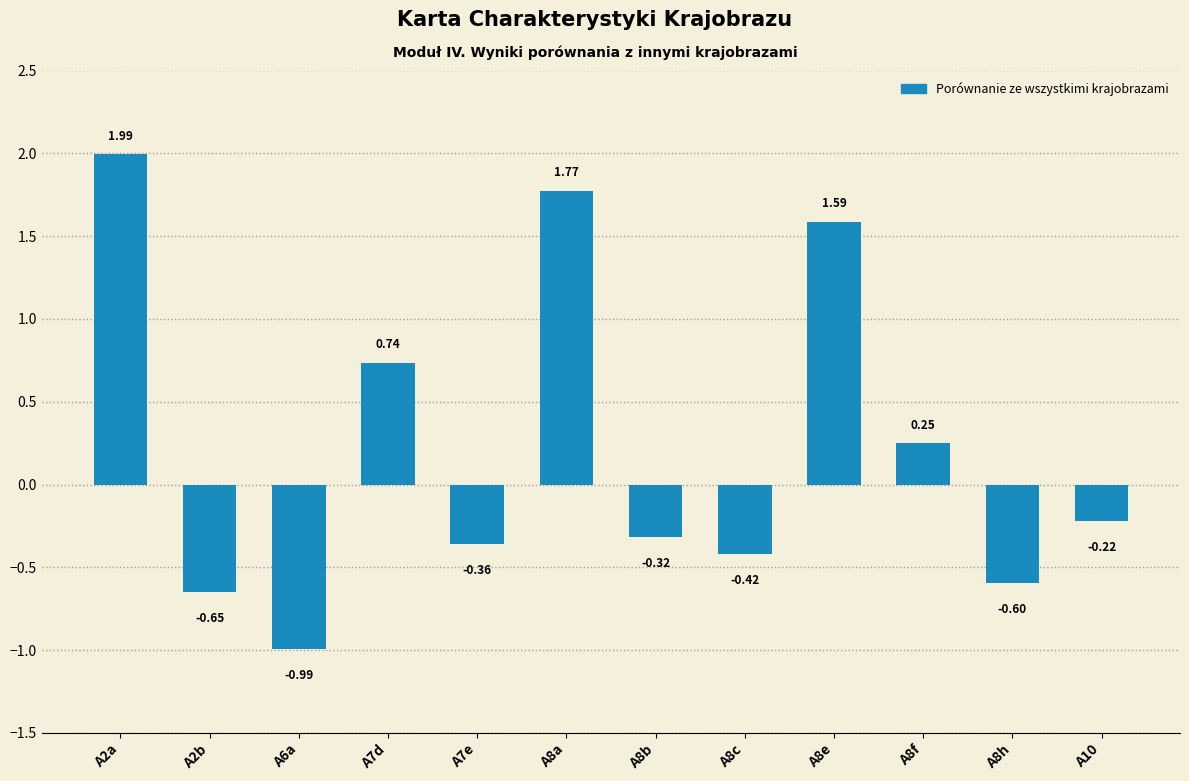

What is the difference between the maximum and minimum values?

3.0